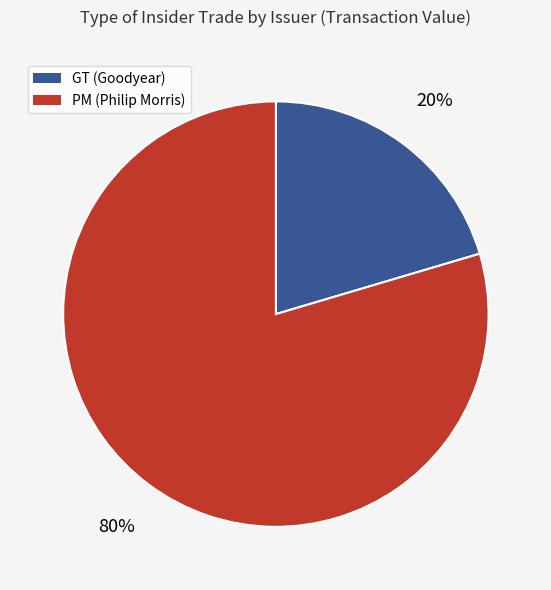

Which category accounts for the majority?

PM (Philip Morris)